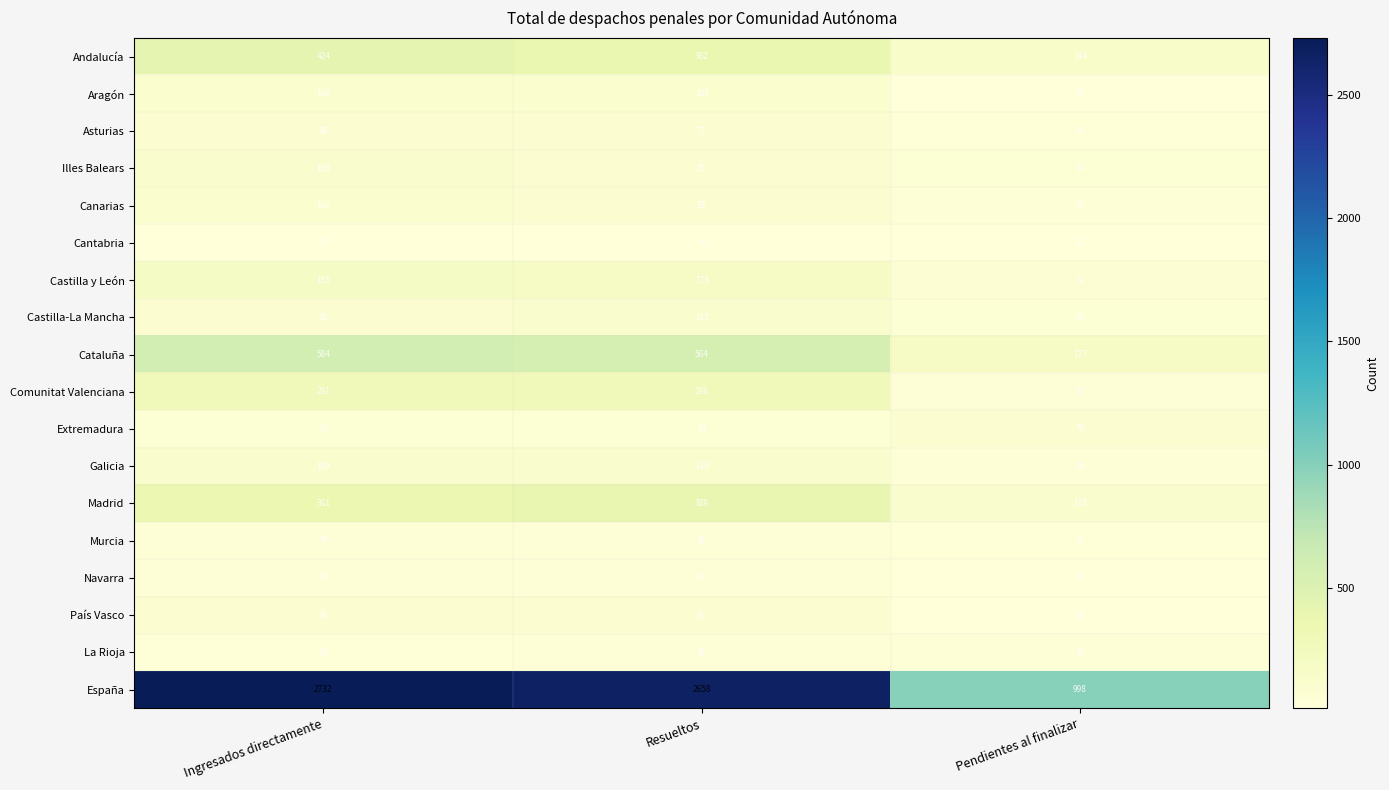

What is the total value across all series at Ingresados directamente?

5464